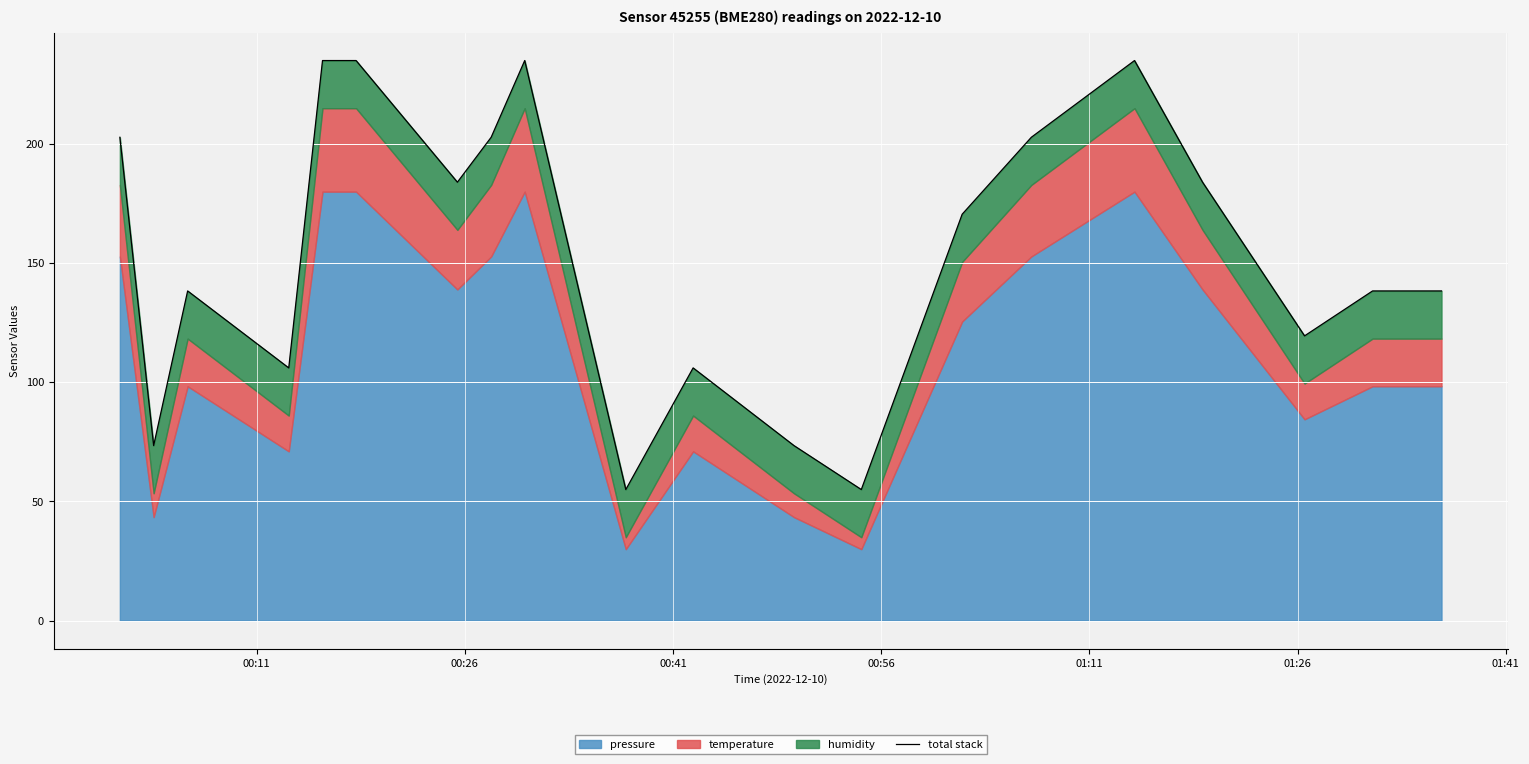

What is the difference between the maximum and minimum values?

180.0